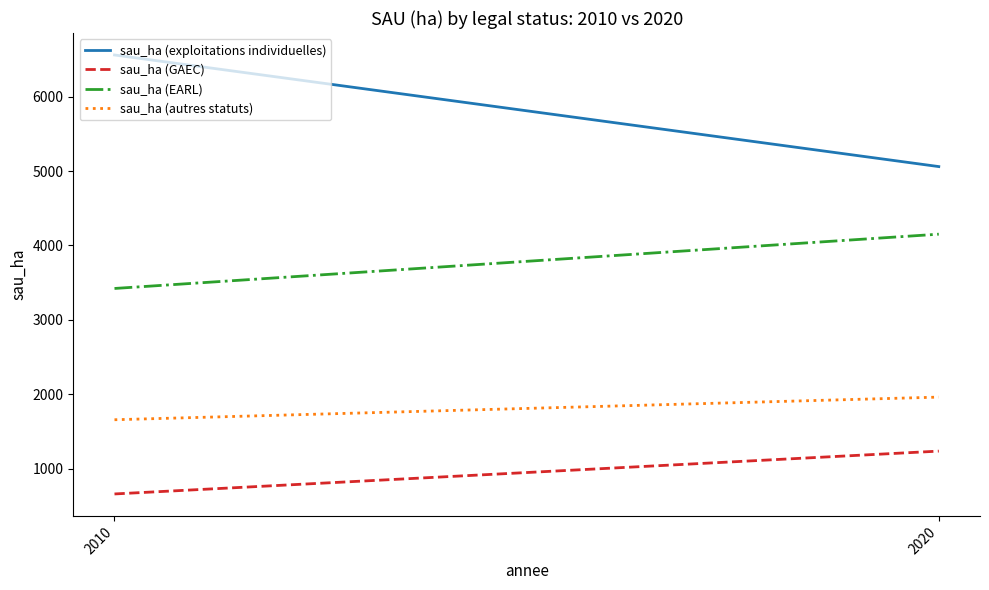

Rank the series by their maximum value, from lowest to highest.

sau_ha (GAEC), sau_ha (autres statuts), sau_ha (EARL), sau_ha (exploitations individuelles)